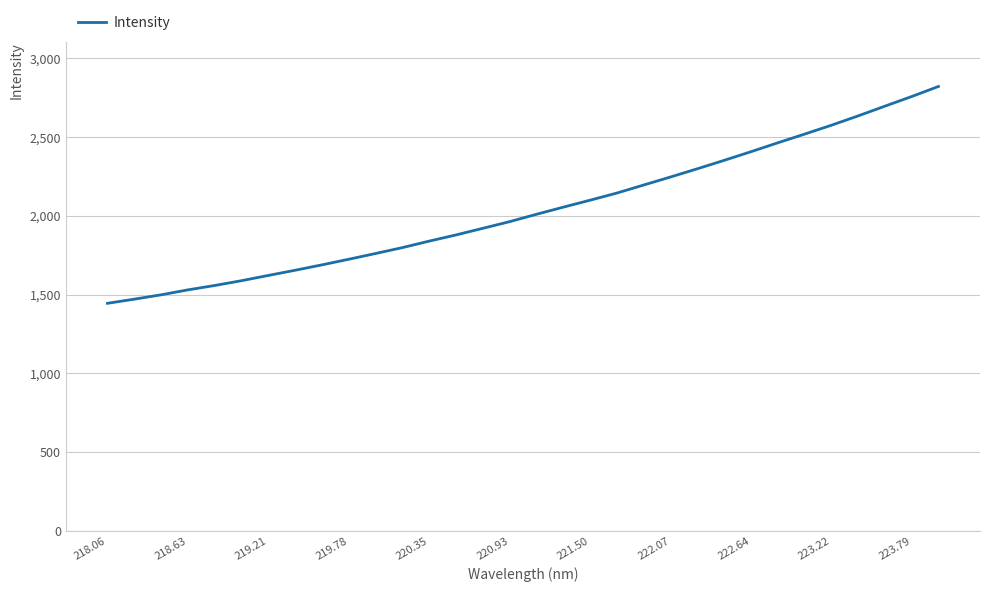

What is the smallest value displayed?

1445.2